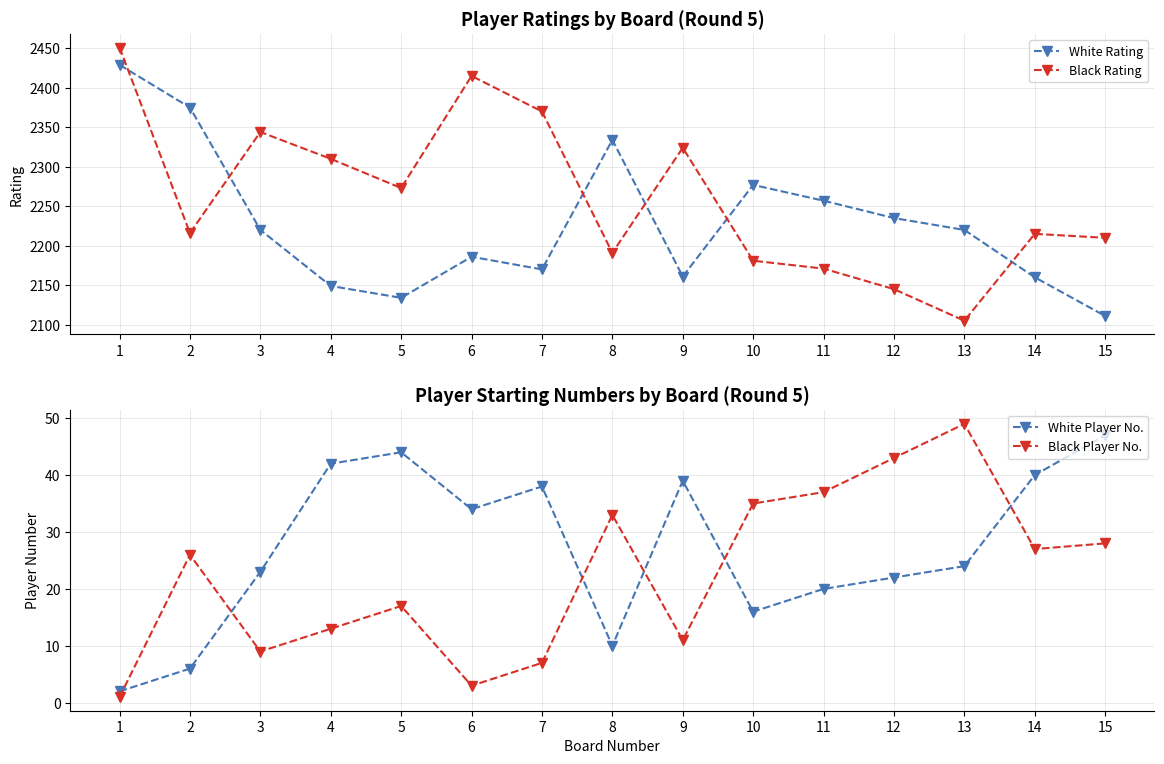

How many series are shown in this chart?

4